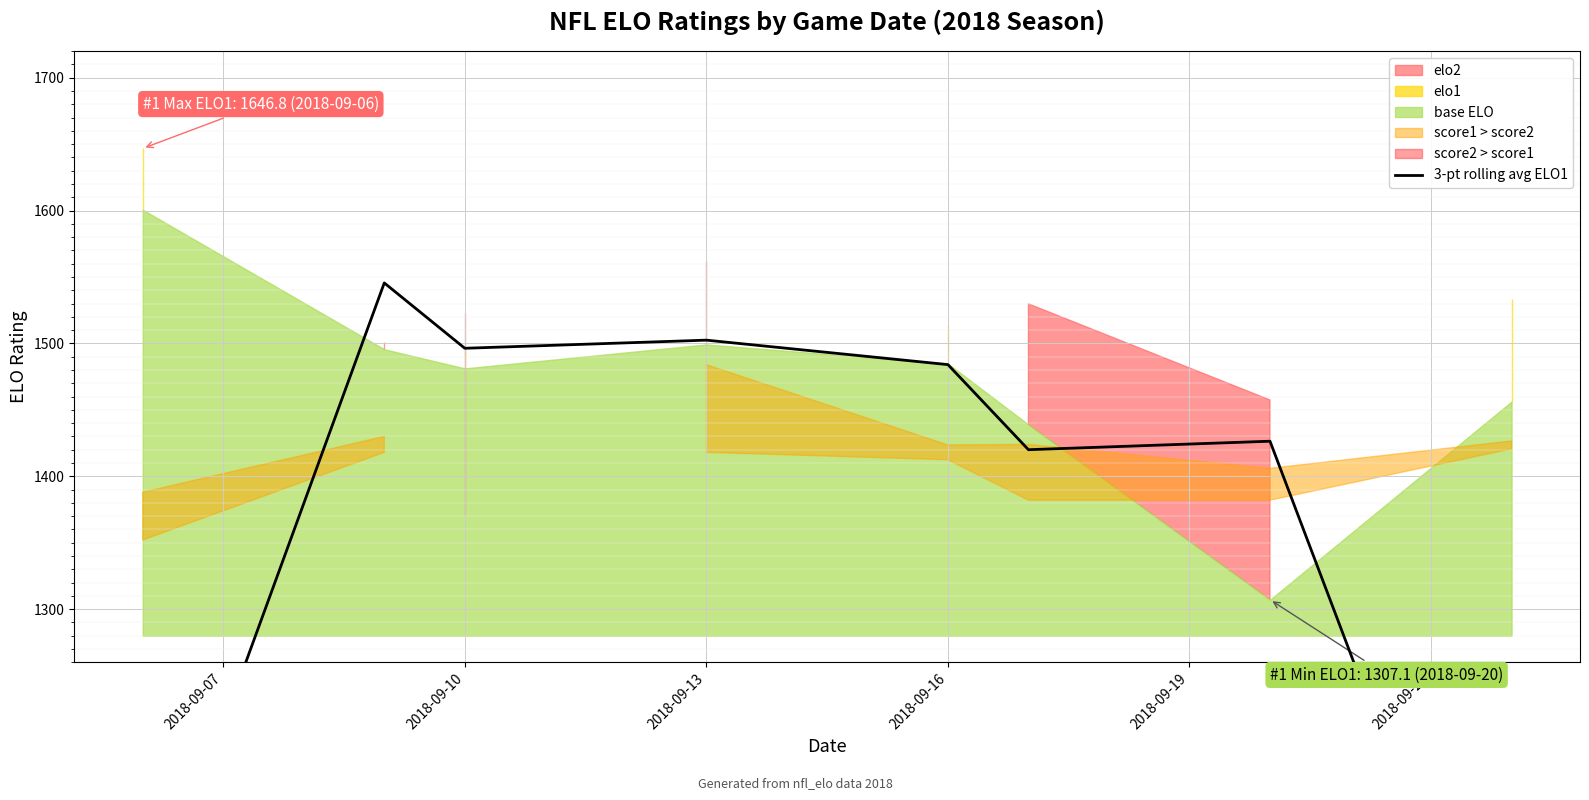

True or false: the data shows 922.6 at 6.

False